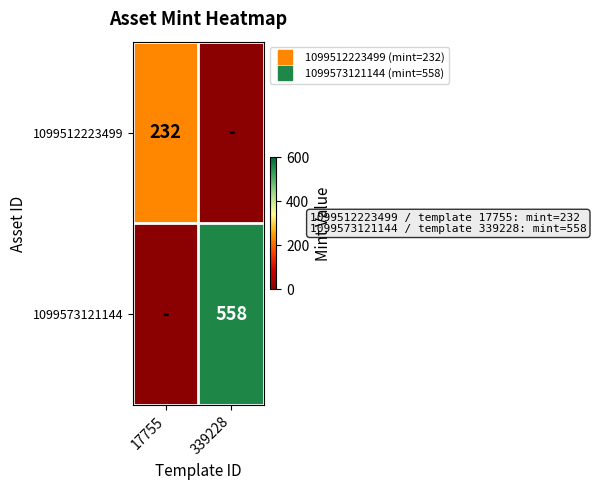

Which category has the lowest value in the 1099512223499 series?

339228